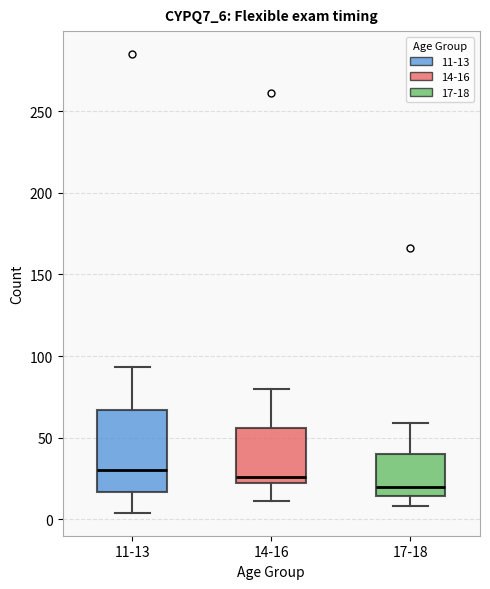

Which box's median line is the lowest?

17-18